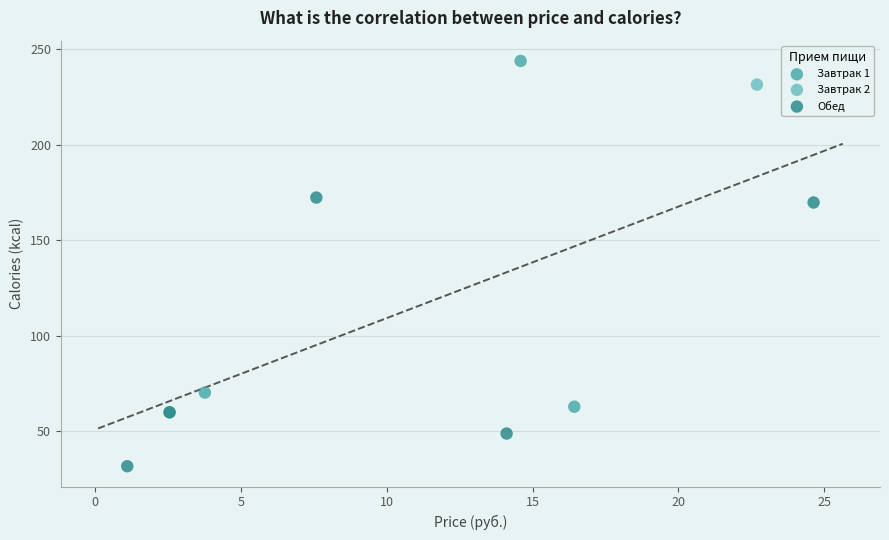

Which series contains the highest Y value?

Завтрак 1